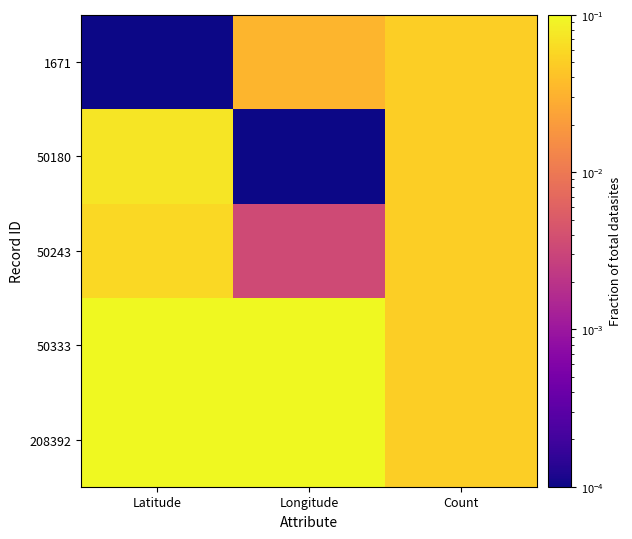

How many series are shown in this chart?

5